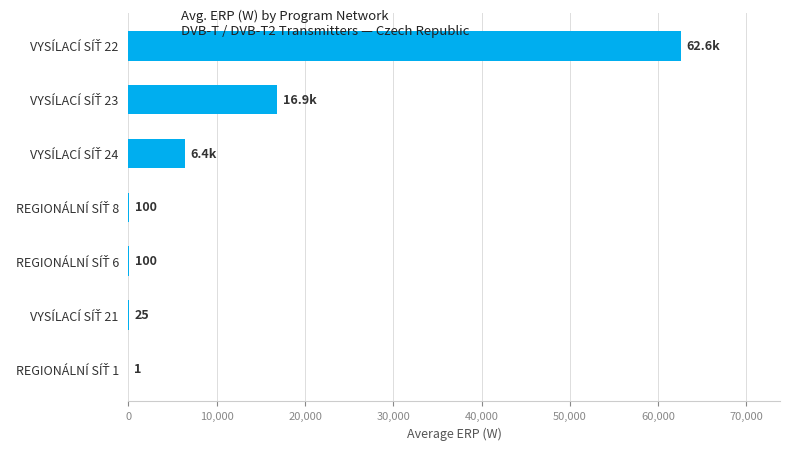

How many distinct data groups are displayed?

1